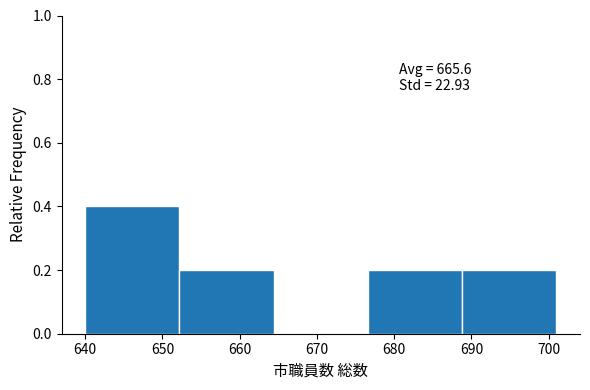

Over which range of the x-axis is the bar tallest?

640.0 to 652.2